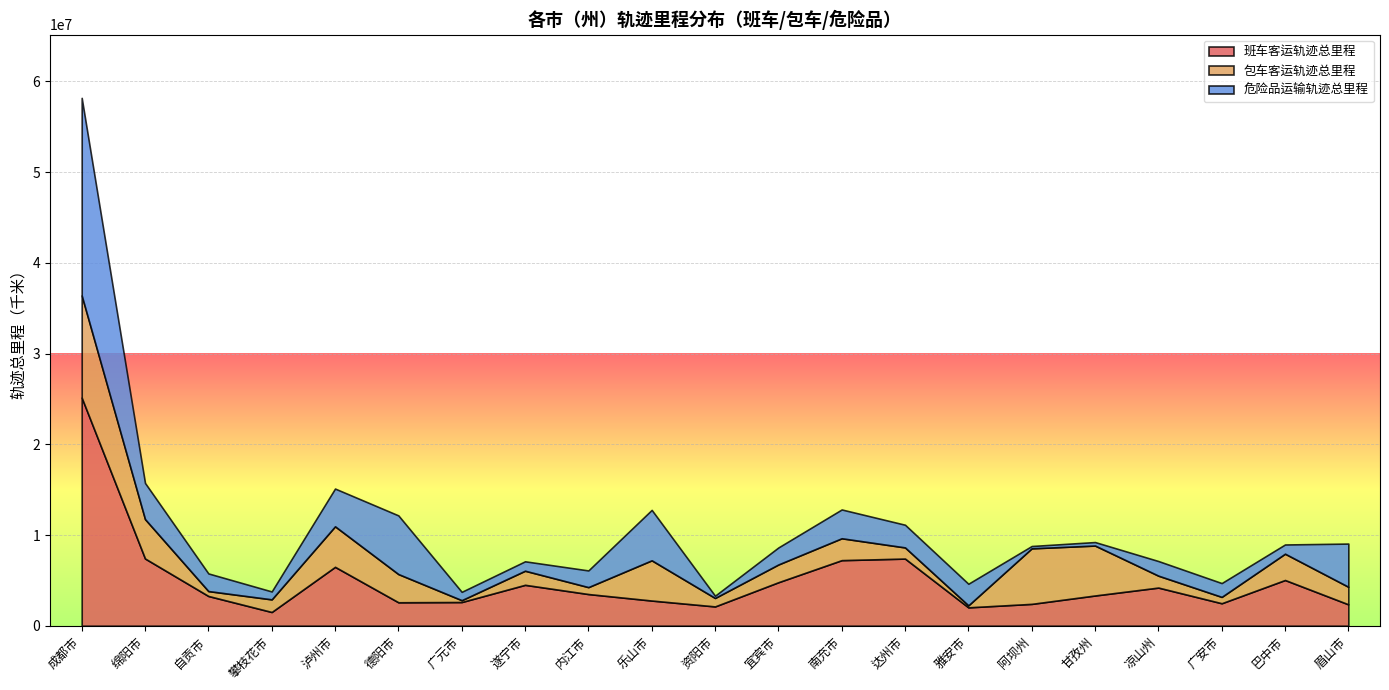

Reading right to left, extract all data points from this chart.

班车客运轨迹总里程: 眉山市=2358624.0	巴中市=5041417.9	广安市=2478058.9	凉山州=4205159.5	甘孜州=3333711.7	阿坝州=2408773.5	雅安市=2026255.1	达州市=7402326.5	南充市=7229052.7	宜宾市=4794482.0	资阳市=2127655.3	乐山市=2776109.7	内江市=3493496.9	遂宁市=4508957.3	广元市=2612309.0	德阳市=2584971.9	泸州市=6491136.6	攀枝花市=1514156.9	自贡市=3279719.6	绵阳市=7411828.7	成都市=25150634.0
包车客运轨迹总里程: 眉山市=1935707.7	巴中市=2898820.3	广安市=701337.9	凉山州=1314380.9	甘孜州=5505887.9	阿坝州=6123800.2	雅安市=221379.7	达州市=1230653.8	南充市=2412989.1	宜宾市=1957601.1	资阳市=932748.8	乐山市=4435403.8	内江市=762500.8	遂宁市=1554016.2	广元市=204423.4	德阳市=3111145.8	泸州市=4468377.4	攀枝花市=1392411.6	自贡市=541613.9	绵阳市=4343287.9	成都市=11259847.8
危险品运输轨迹总里程: 眉山市=4761693.3	巴中市=1016177.6	广安市=1521817.8	凉山州=1611683.6	甘孜州=383953.9	阿坝州=255294.9	雅安市=2379380.9	达州市=2499771.3	南充市=3174712.0	宜宾市=1875076.3	资阳市=248062.2	乐山市=5557733.0	内江市=1839128.0	遂宁市=1037616.6	广元市=918337.7	德阳市=6466666.3	泸州市=4161740.6	攀枝花市=870935.1	自贡市=1943380.4	绵阳市=3985944.1	成都市=21783288.0